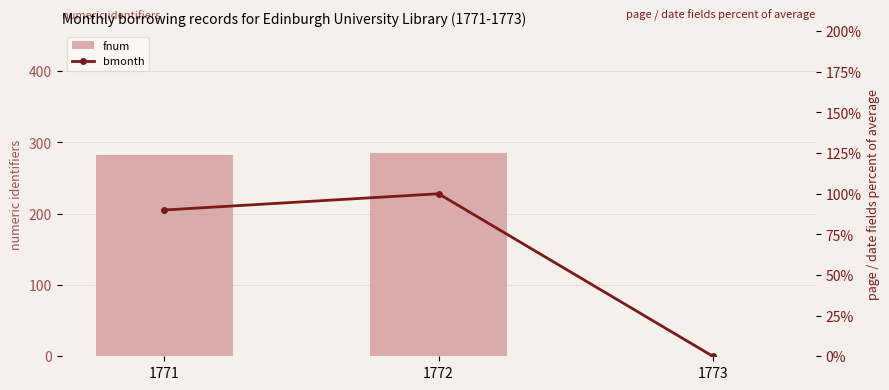

Rank the series by their maximum value, from highest to lowest.

fnum, bmonth